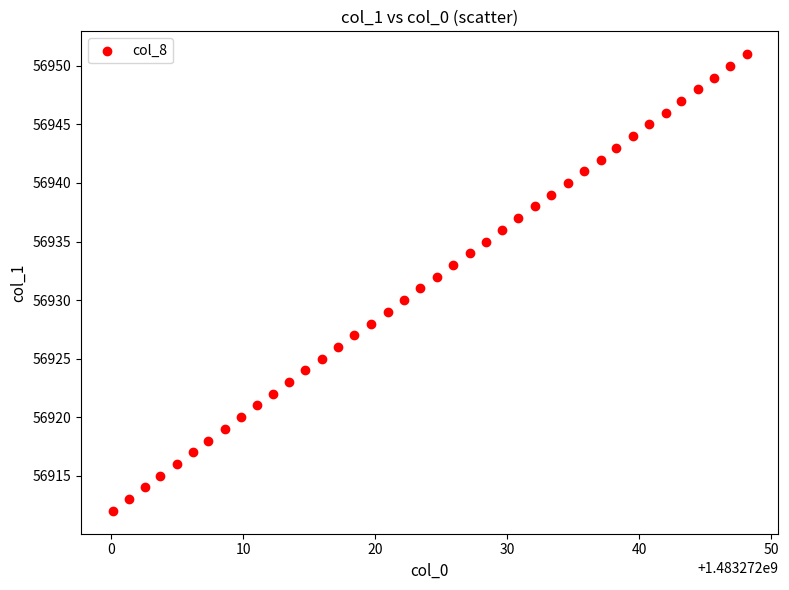

What is the range of Y values (max minus min)?

39